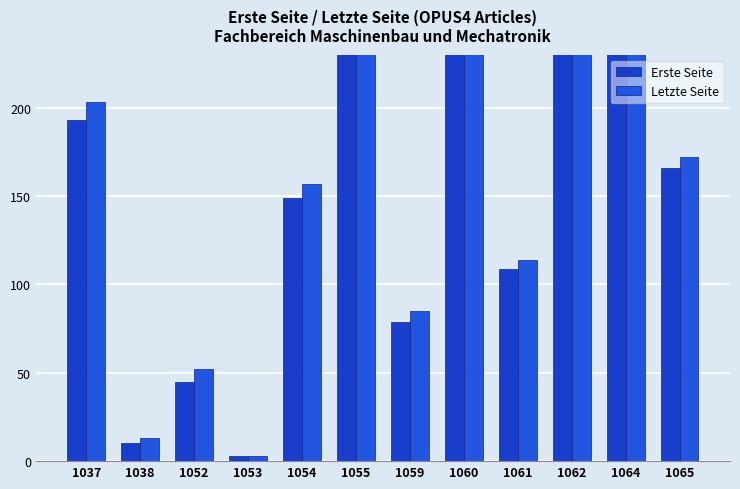

What is the difference between the maximum and minimum values in the Erste Seite series?

672